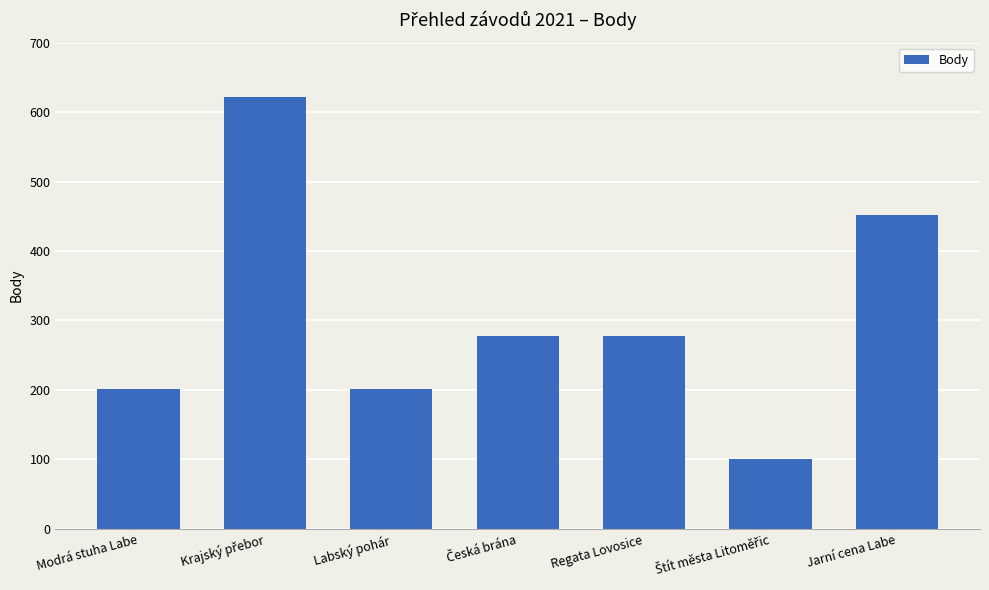

What is the average value?

305